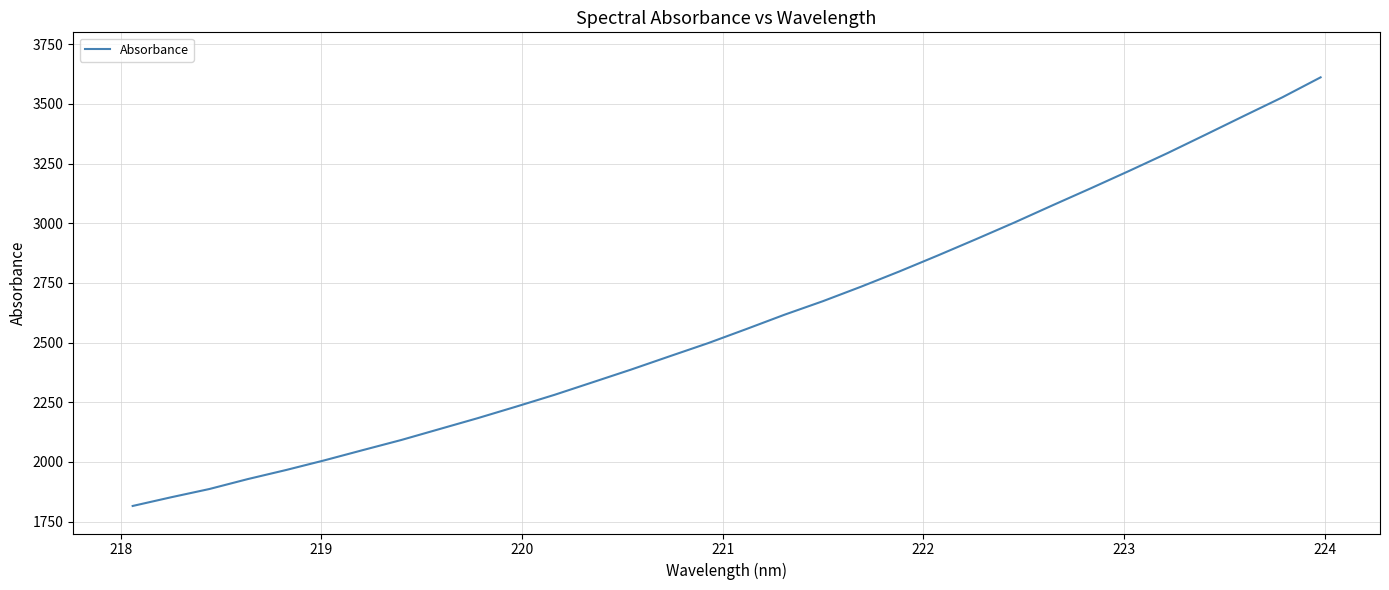

What is the maximum value shown in the chart?

3611.4